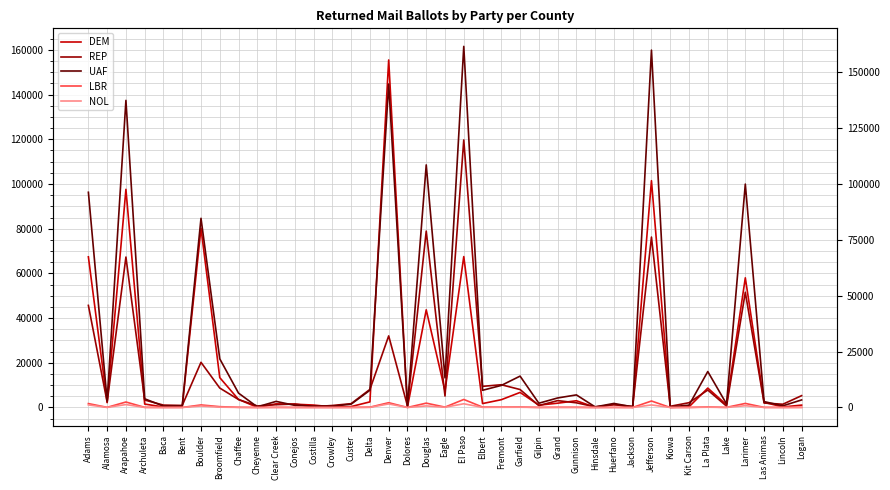

How many lines are shown in the chart?

5